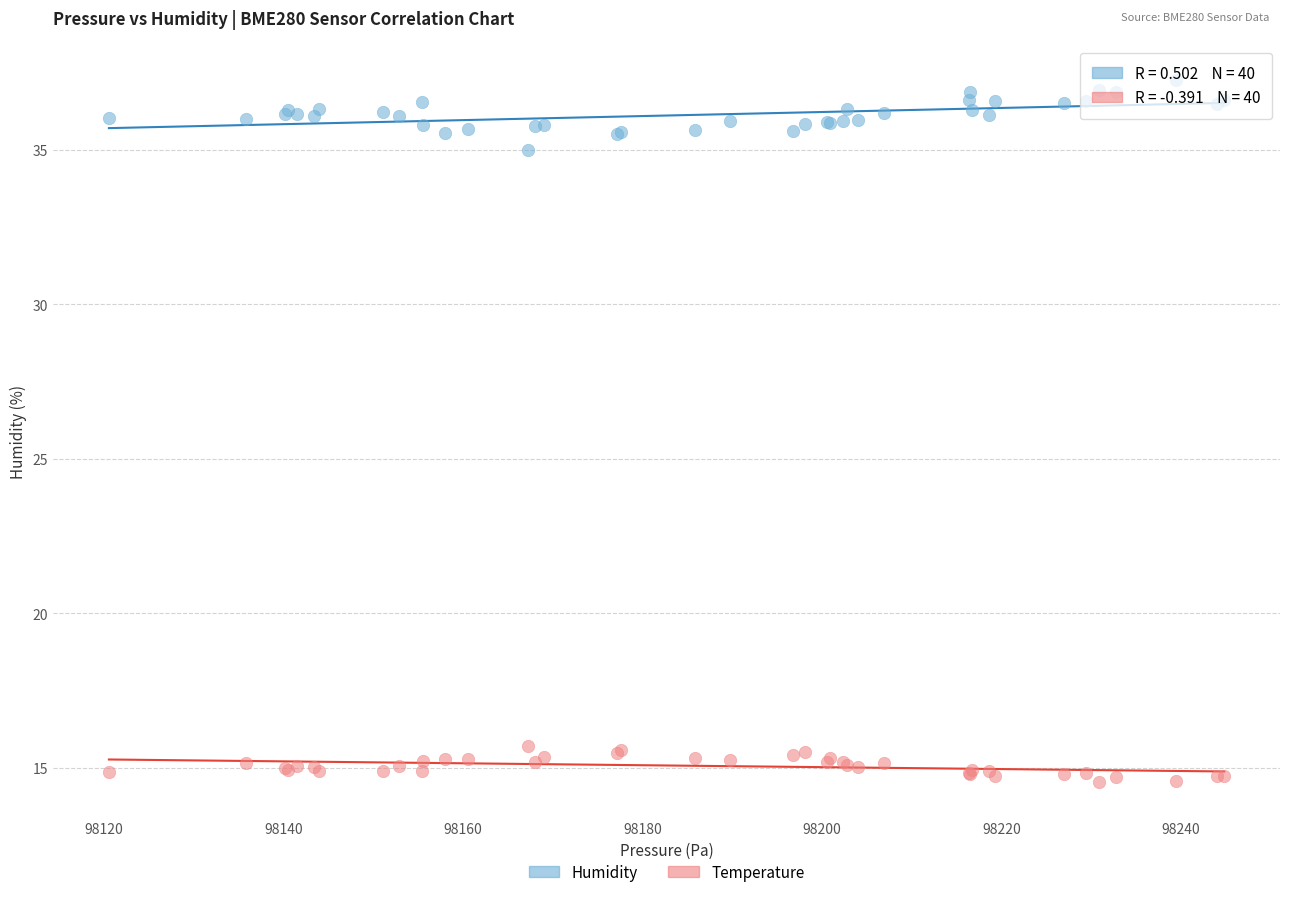

Which series contains the lowest Y value?

Temperature